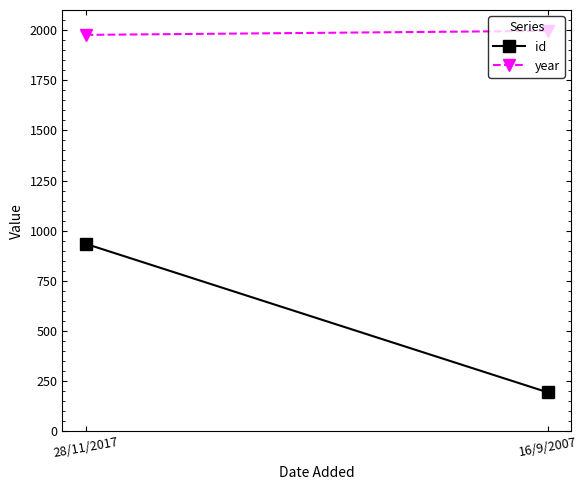

What are all the series names shown in the legend?

id, year